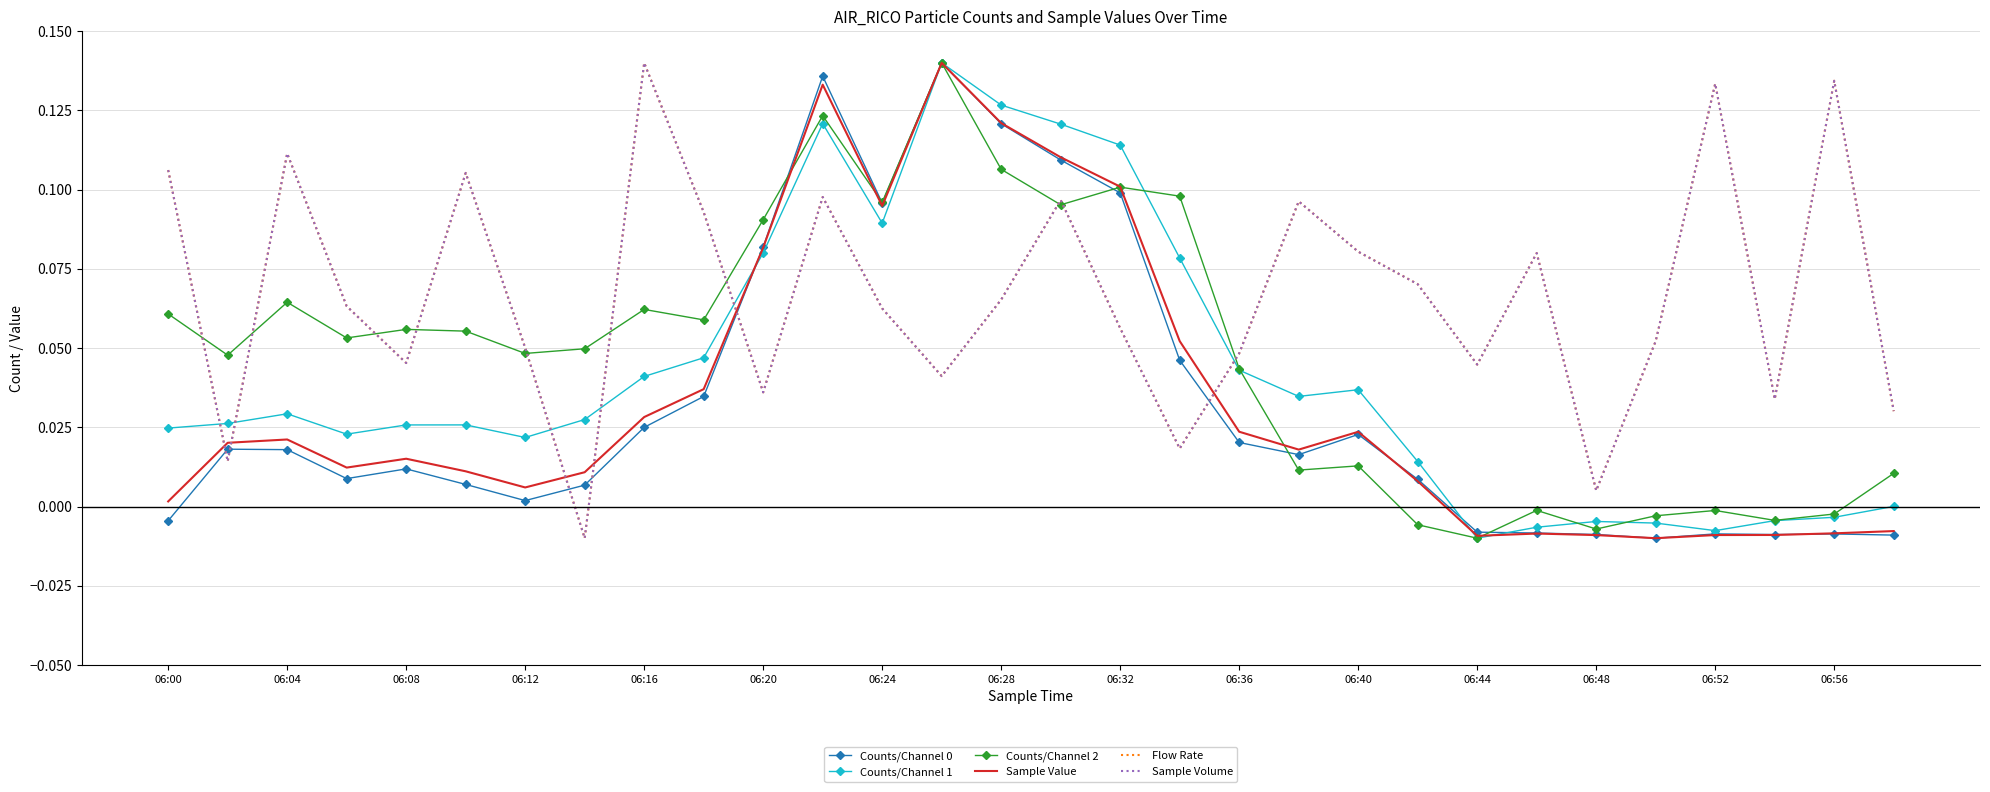

True or false: Counts/Channel 0 and Sample Volume cross at least once.

True